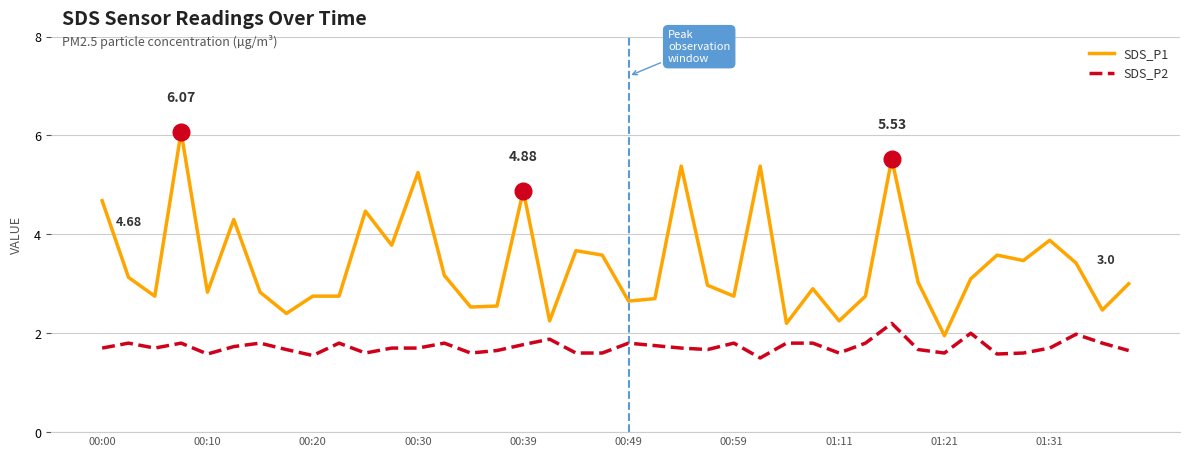

What is the average value of the SDS_P1 series?

3.4